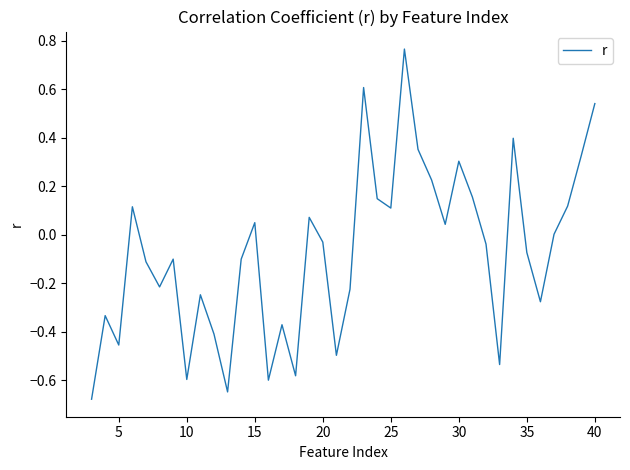

What is the difference between the maximum and minimum values?

1.4